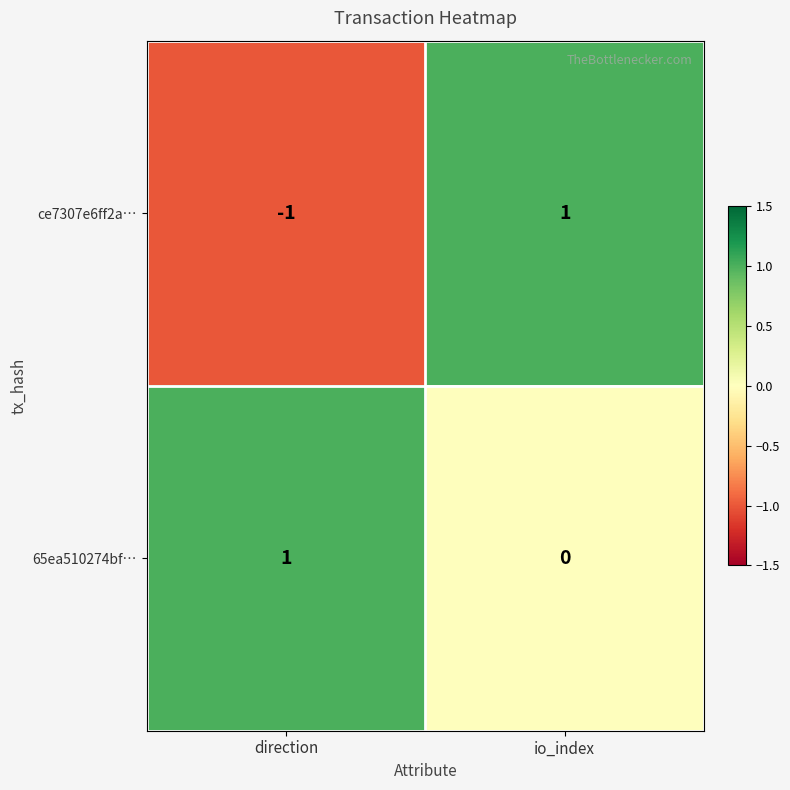

Which label corresponds to the smallest value in the chart?

direction